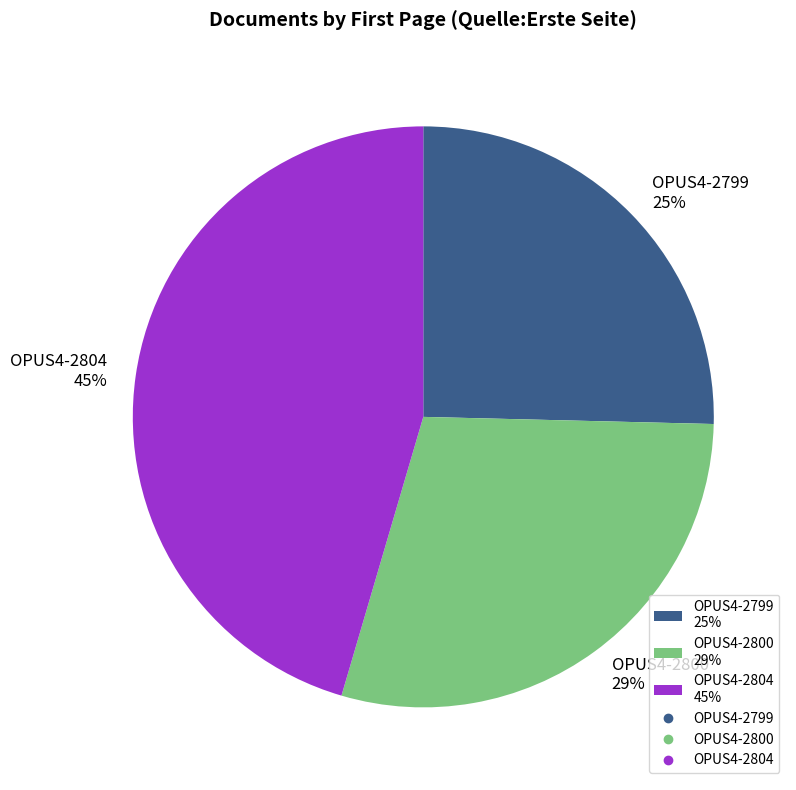

Which slice is the smallest?

OPUS4-2799